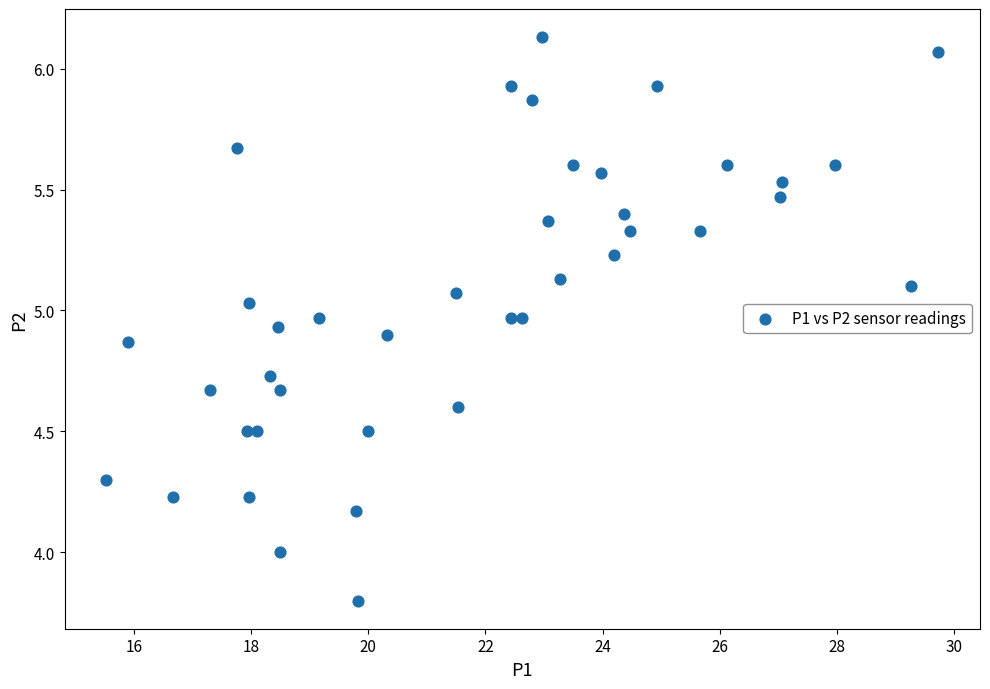

What is the range of X values (max minus min)?

14.2